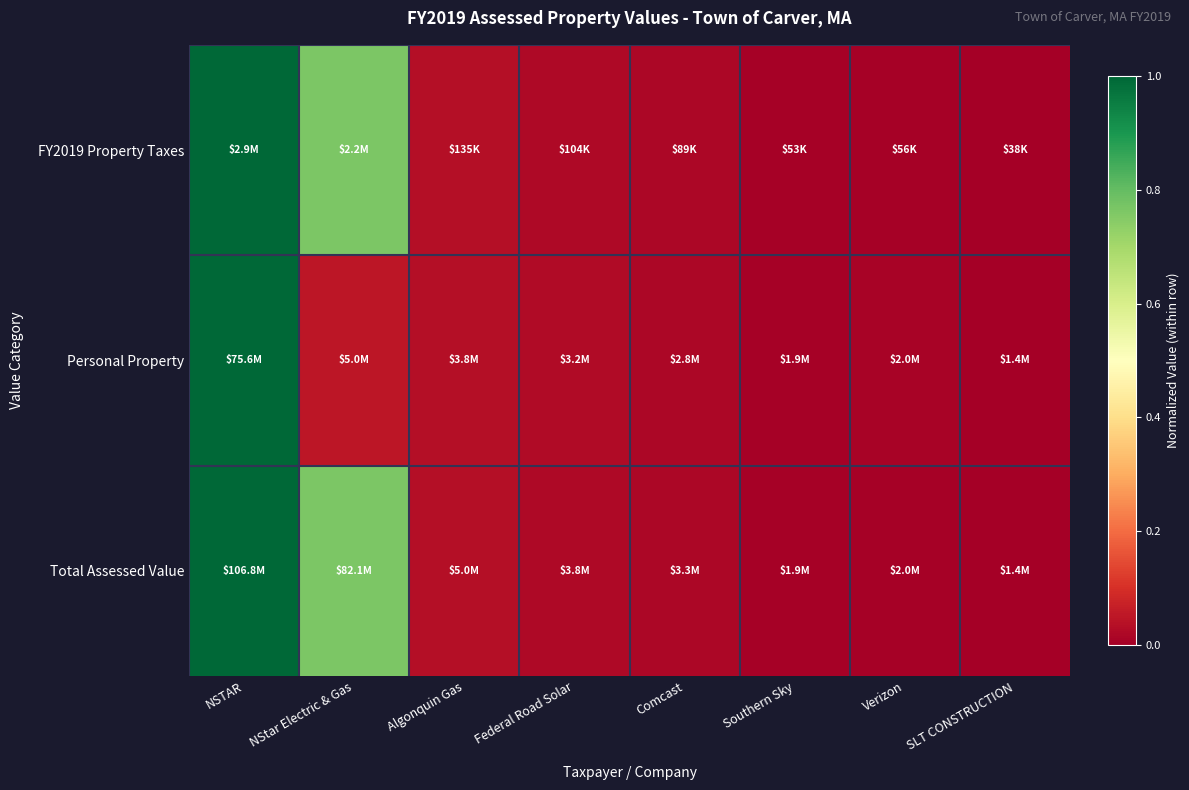

Between Federal Road Solar and Algonquin Gas, which is larger?

Algonquin Gas